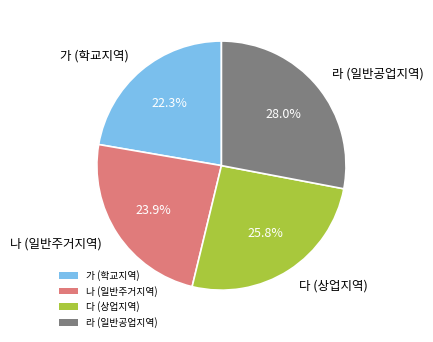

Is there a majority slice in this chart?

No